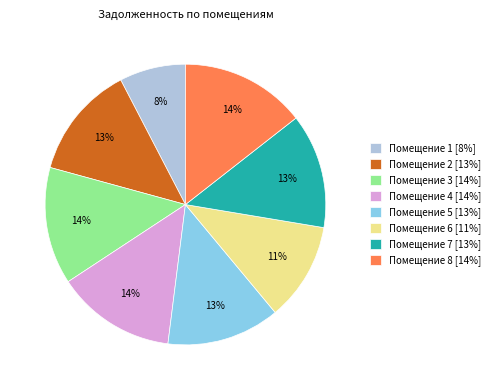

Which slice is the smallest?

Помещение 1 [8%]